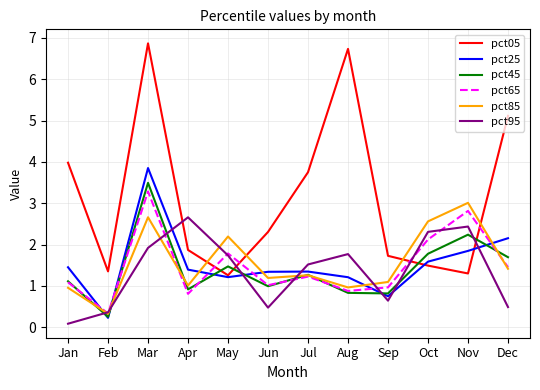

Is it true that pct25 equals 1.6 at Oct?

True